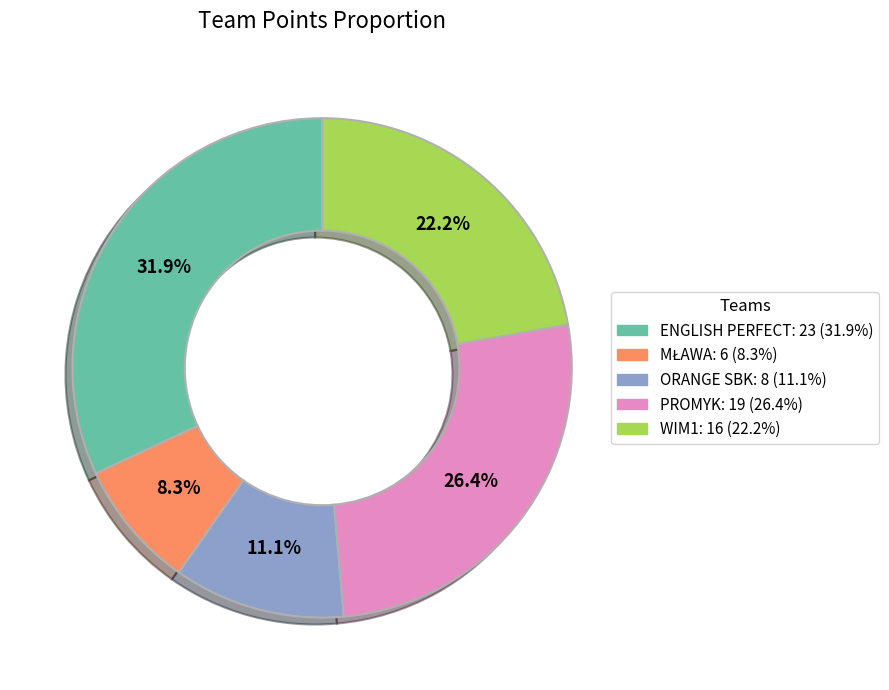

Does any single category account for the majority?

No